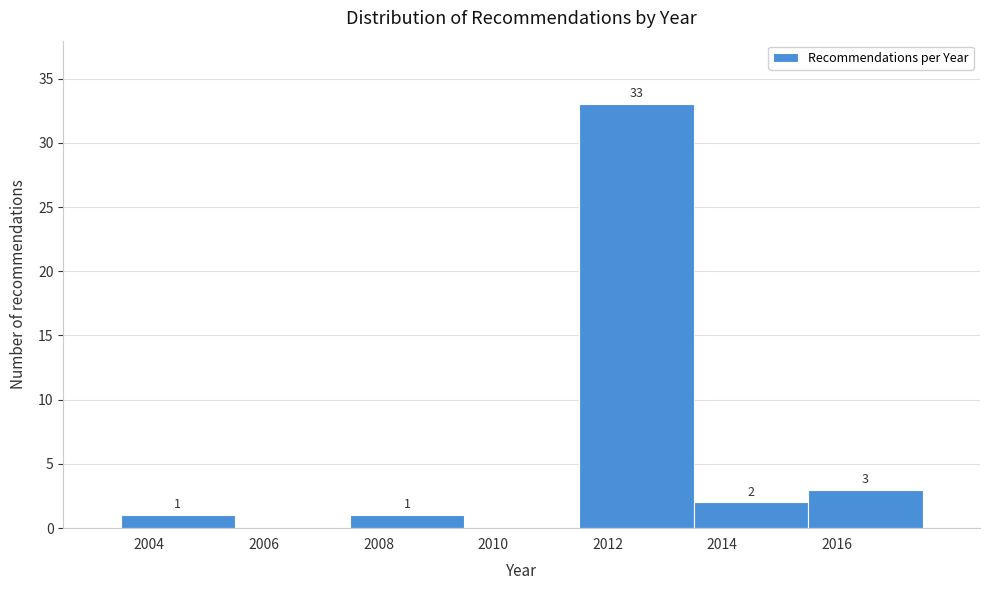

Reading left to right, transcribe all the data shown in this chart.

2004=1	2006=0	2008=1	2010=0	2012=33	2014=2	2016=3